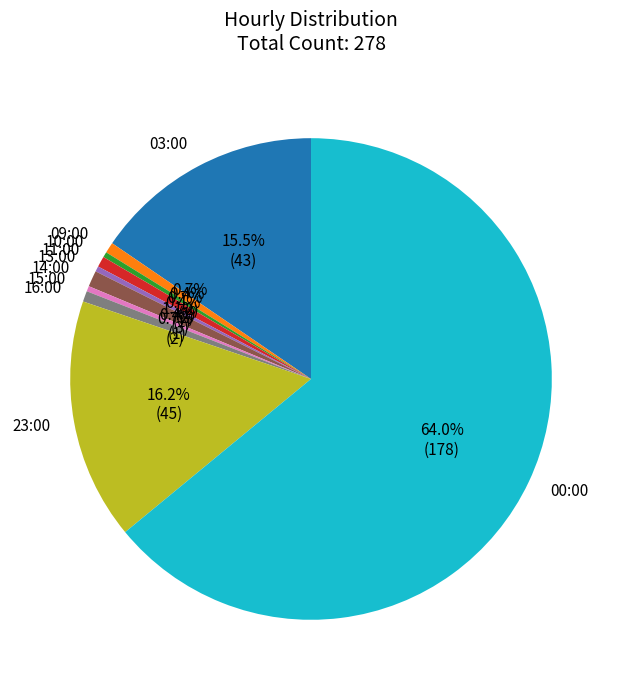

What percentage is the 09:00 slice, to the nearest percent?

1%